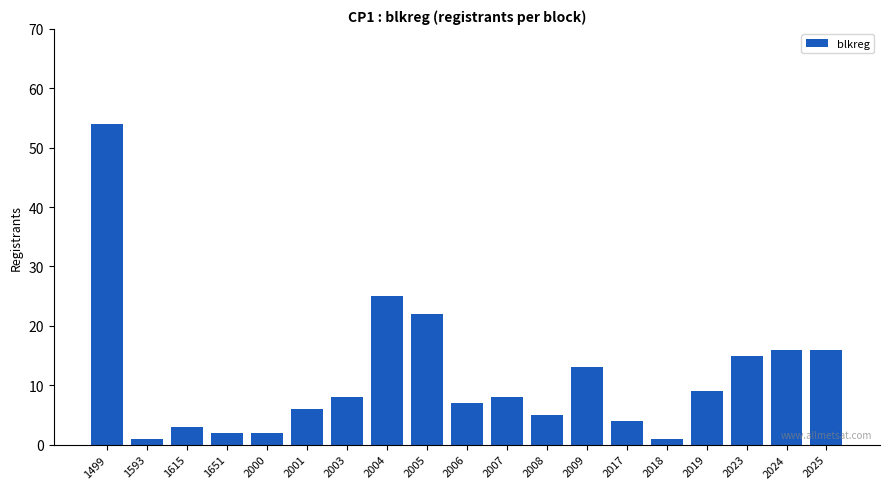

Reading right to left, what are all the values shown in this chart?

16	16	15	9	1	4	13	5	8	7	22	25	8	6	2	2	3	1	54